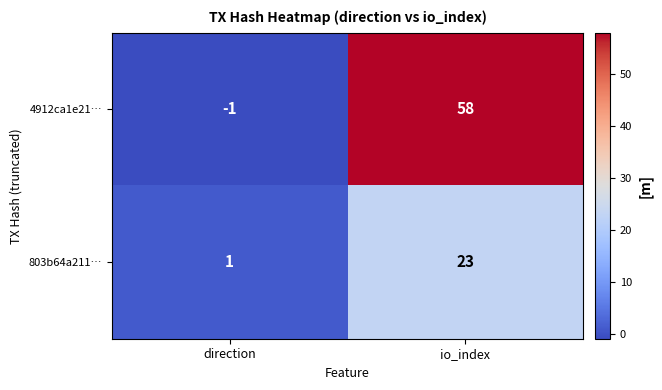

How many positive values does the 4912ca1e21… series have?

1